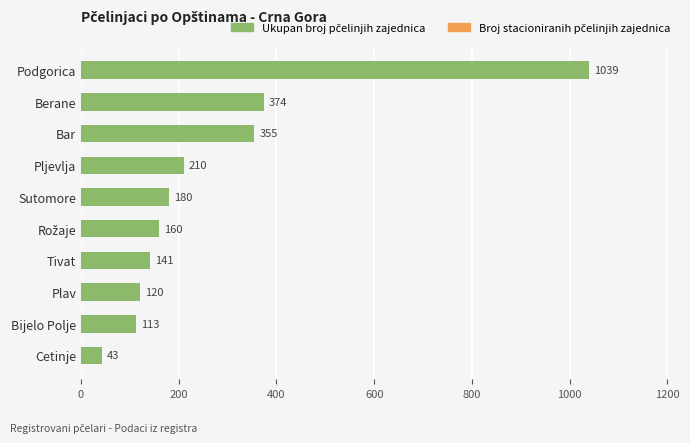

Reading bottom to top, extract all data points from this chart.

43	113	120	141	160	180	210	355	374	1039